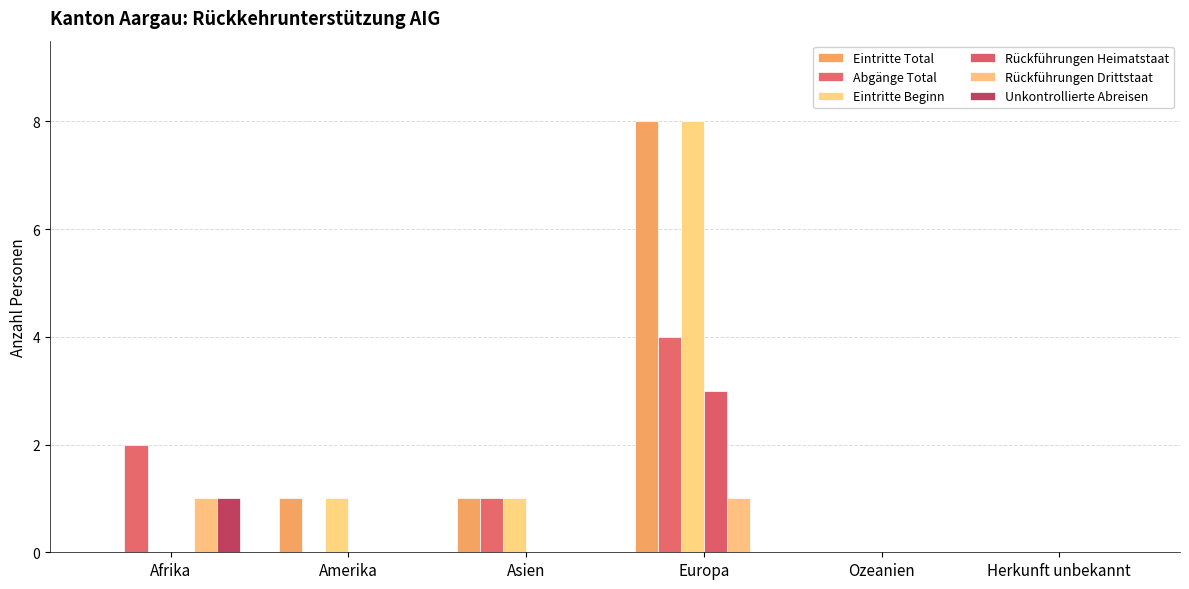

How many groups of bars are there?

6